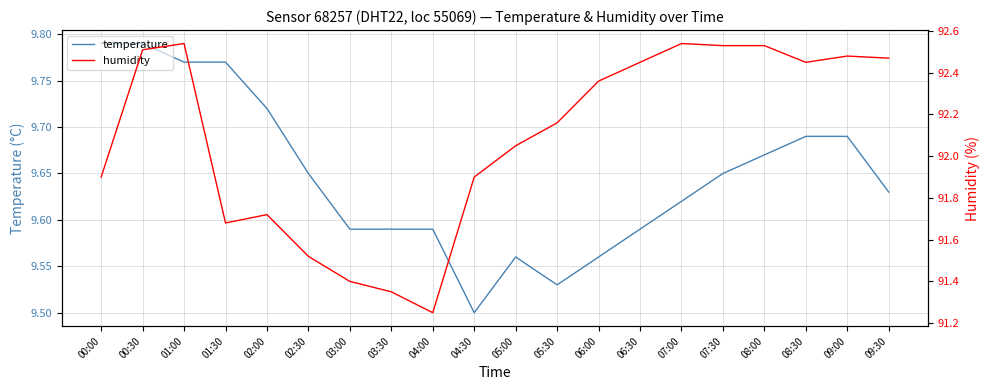

Which series has the widest spread of values?

humidity